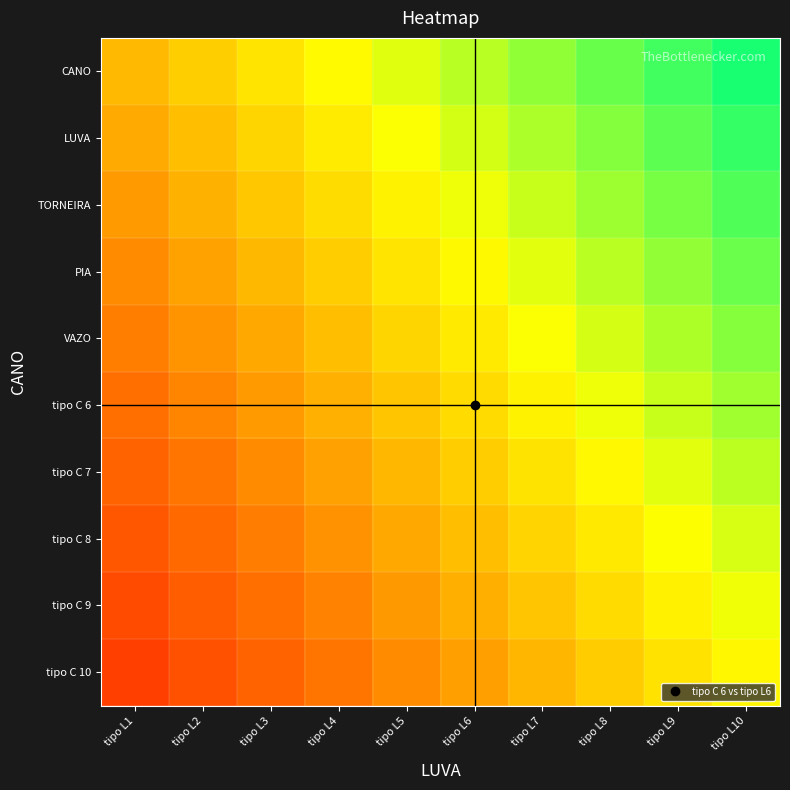

Which has a higher value, tipo L3 or tipo L6?

tipo L6